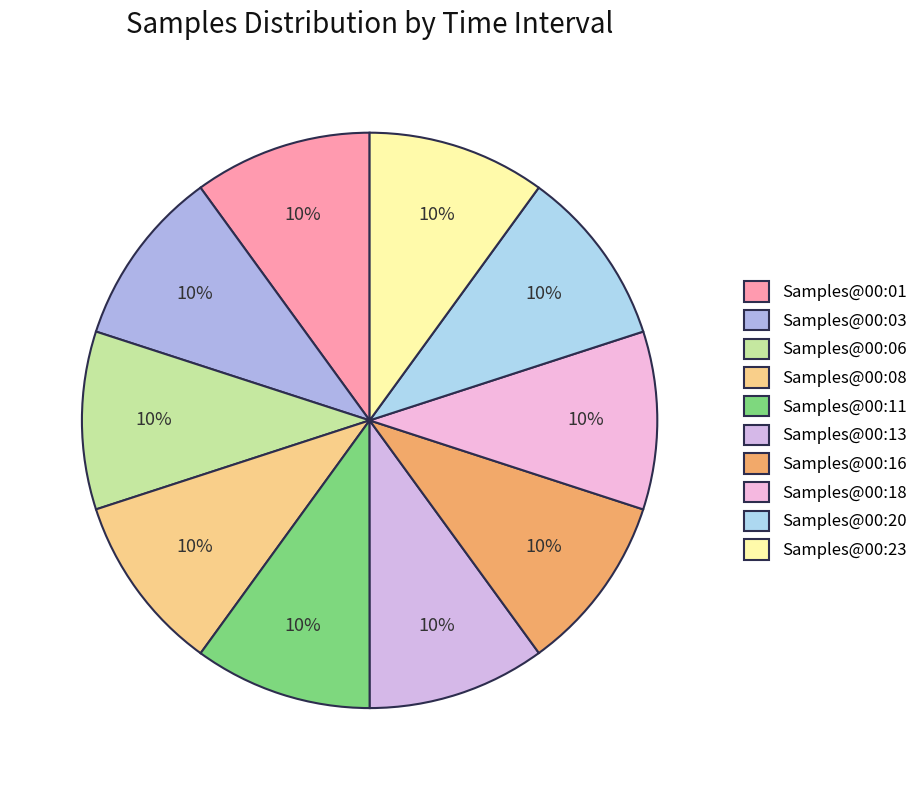

Count the number of slices in the pie.

10